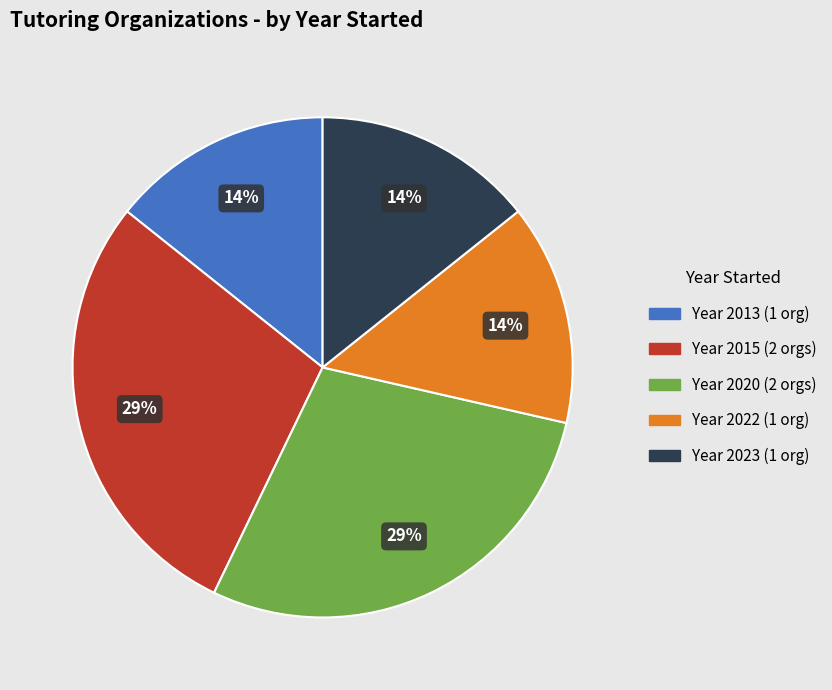

To the nearest percent, what is the average slice percentage?

20%